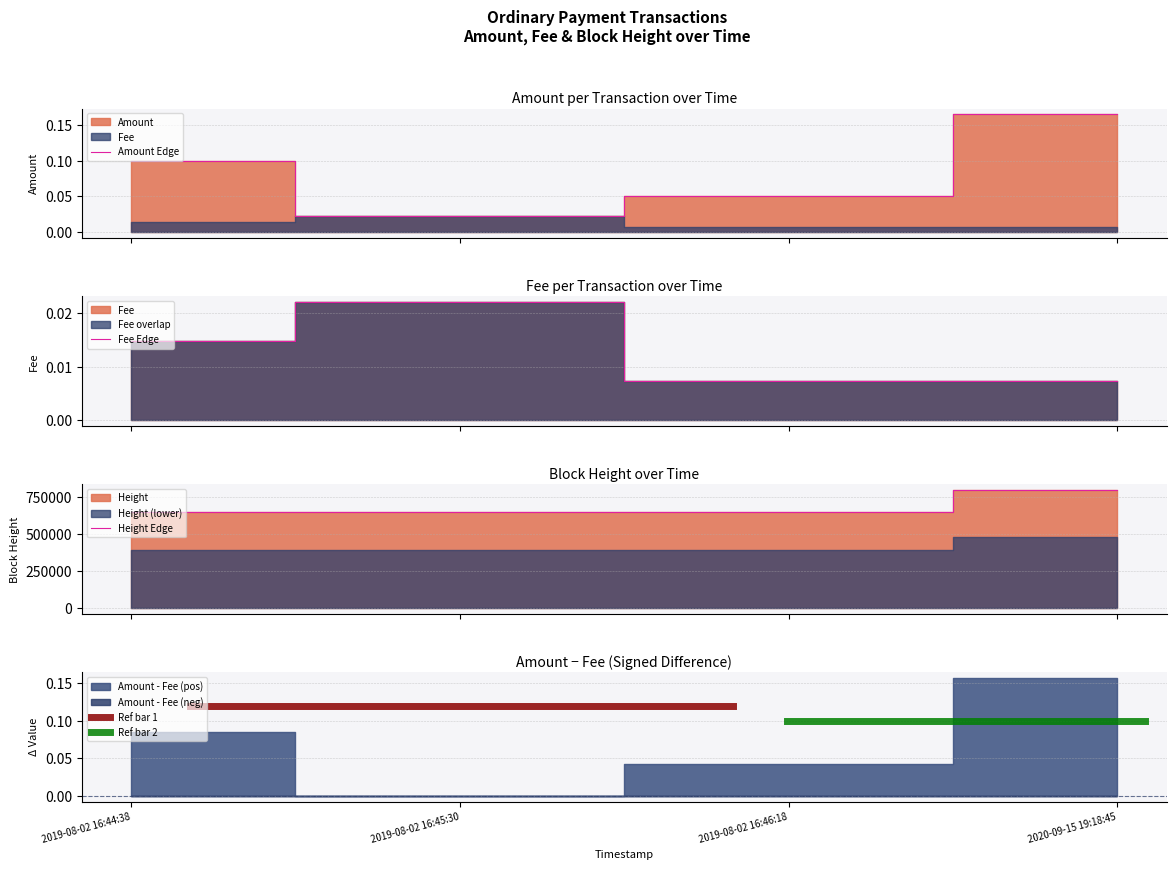

Where is Amount nearest to the value 0?

2019-08-02 16:45:30